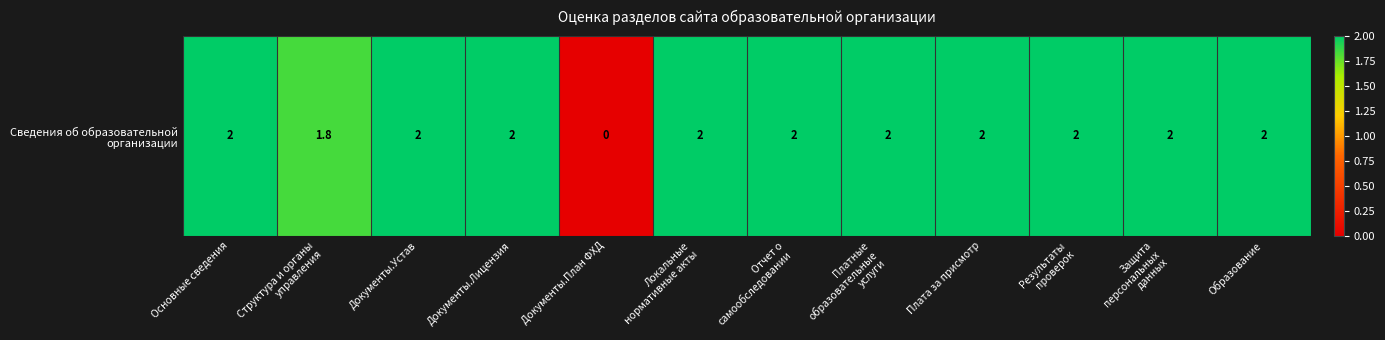

The value at Документы.План ФХД is 0.0. True or false?

True